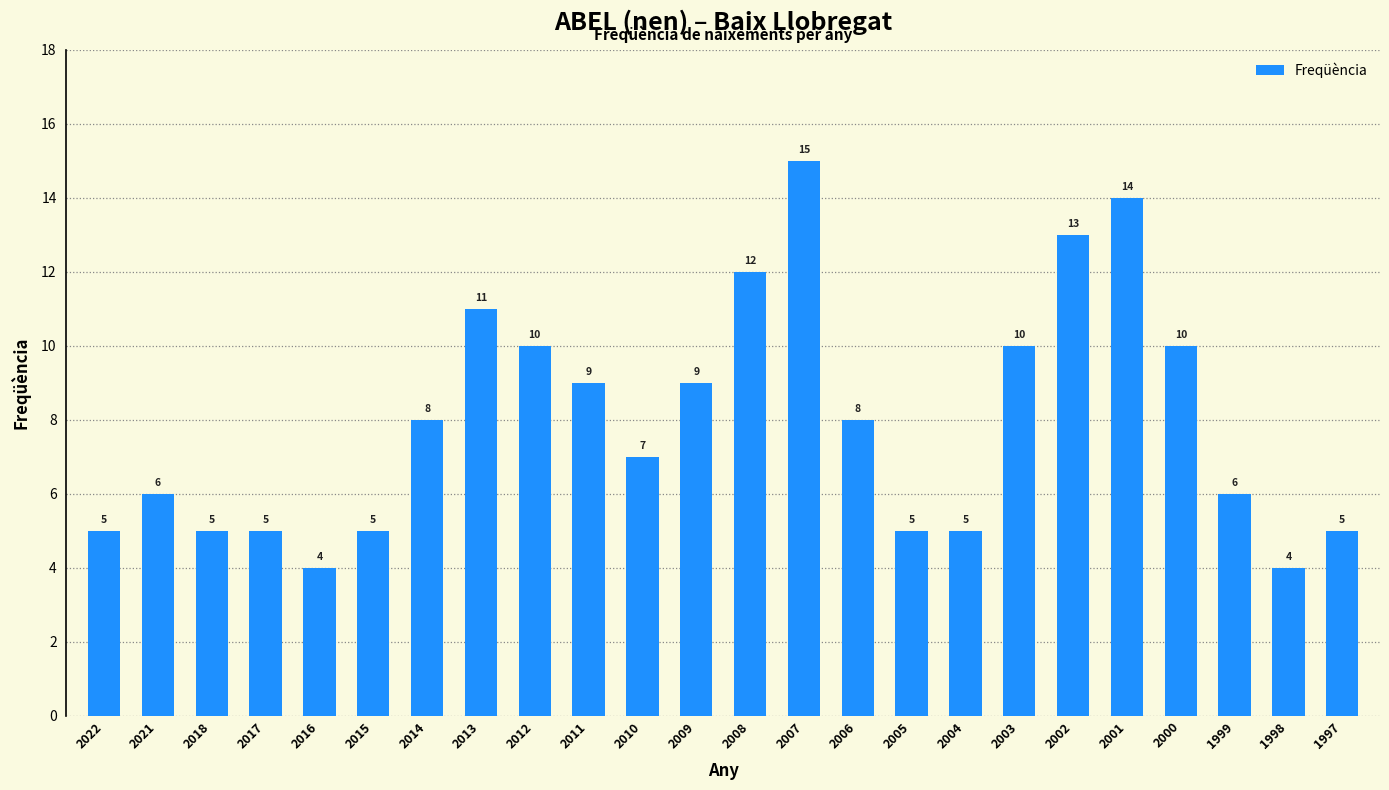

Reading left to right, what are all the values shown in this chart?

5	6	5	5	4	5	8	11	10	9	7	9	12	15	8	5	5	10	13	14	10	6	4	5